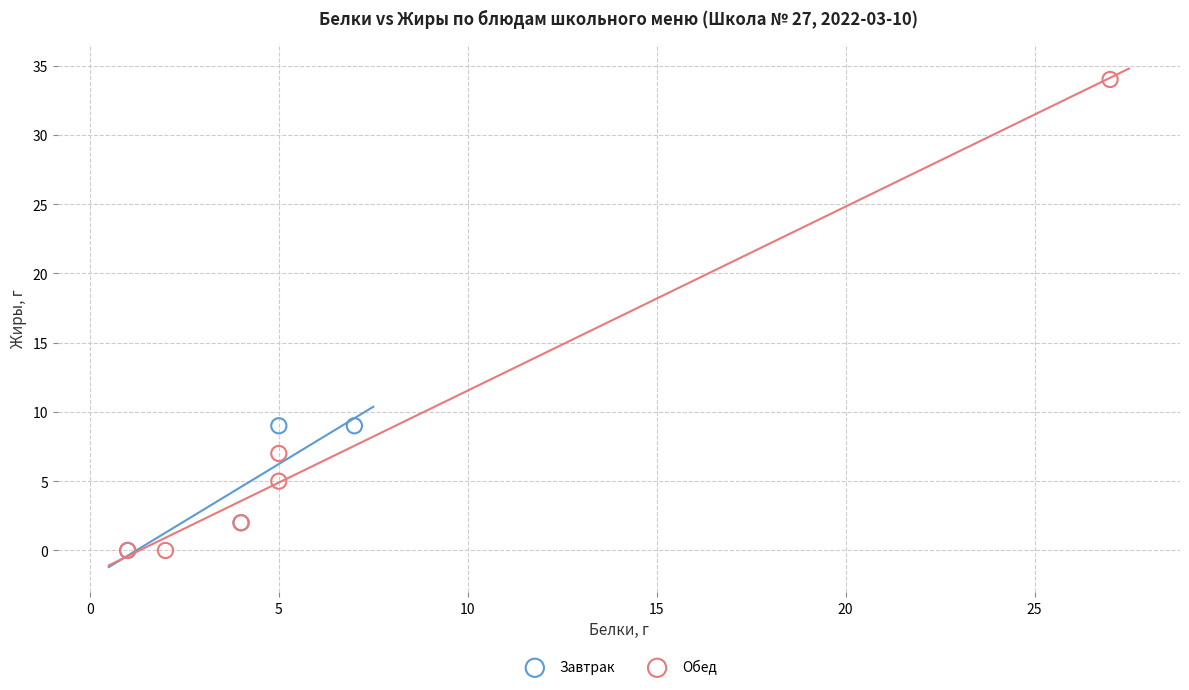

Which series reaches the maximum Y coordinate?

Обед